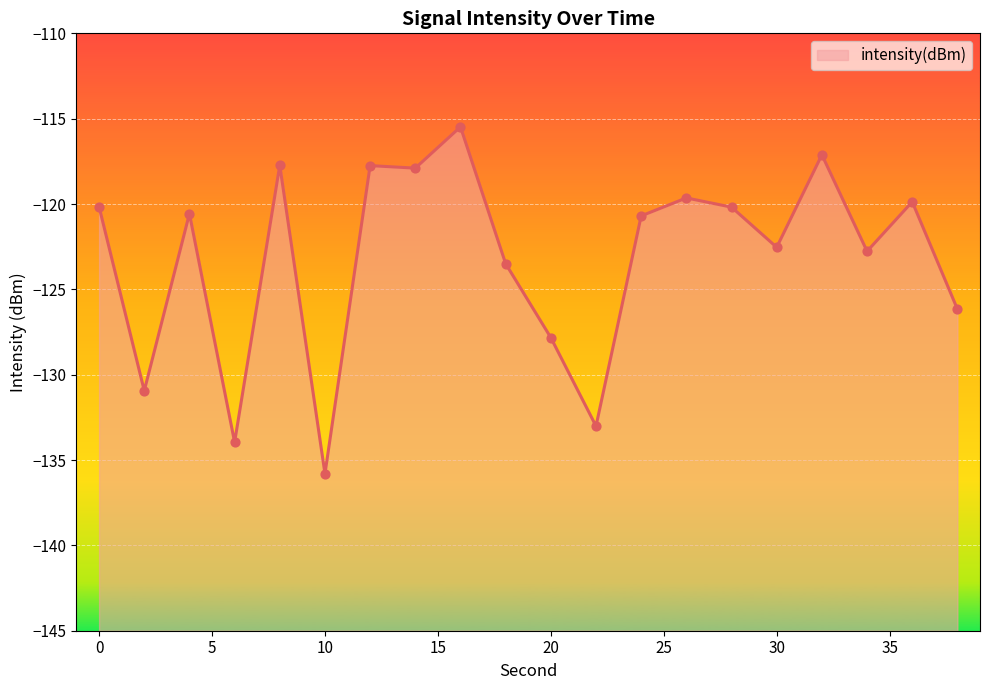

Between 26 and 24, which is larger?

26